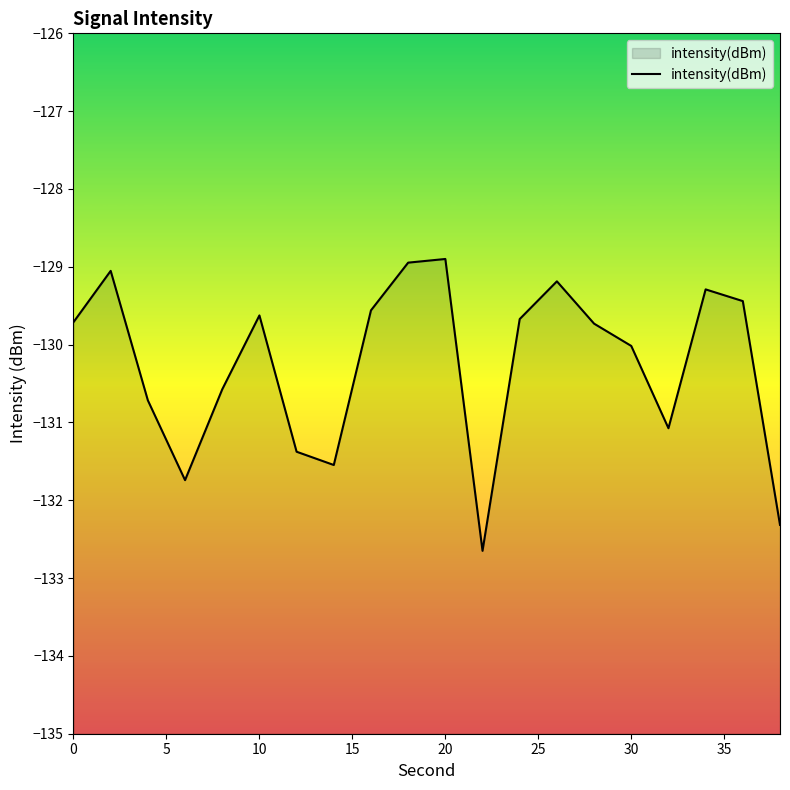

Is it true that the value at 10 is -202.4?

False